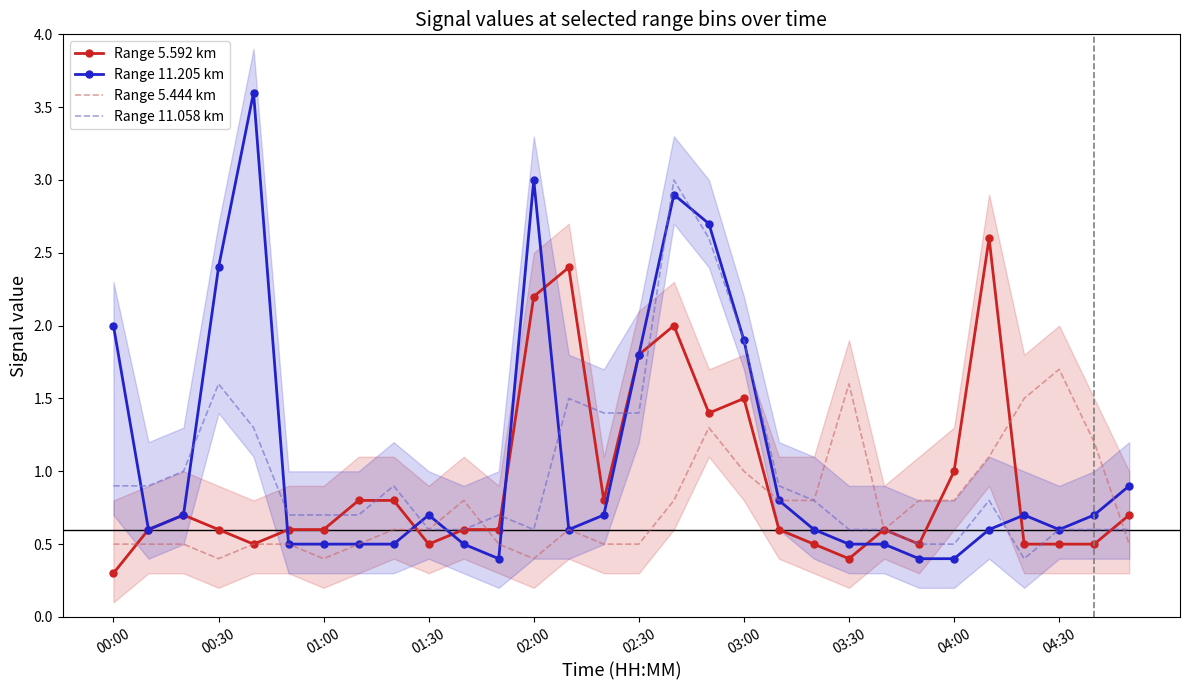

At which label does Range 11.058 km reach its peak?

16